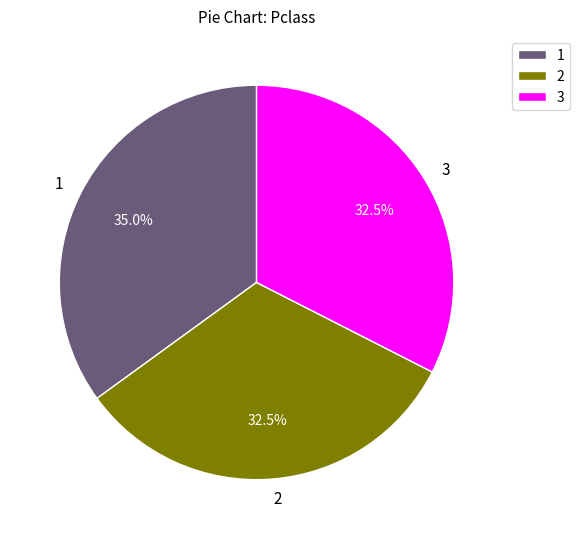

Approximately how many times larger is the value at 3 compared to 2?

1.0